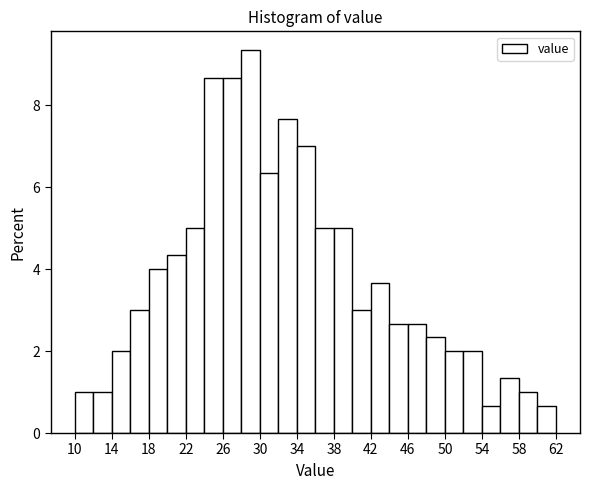

What is the height of the bar covering 40 to 42 on the x-axis? The values are not printed on the chart, so give them approximately, as read against the axis.

3.0